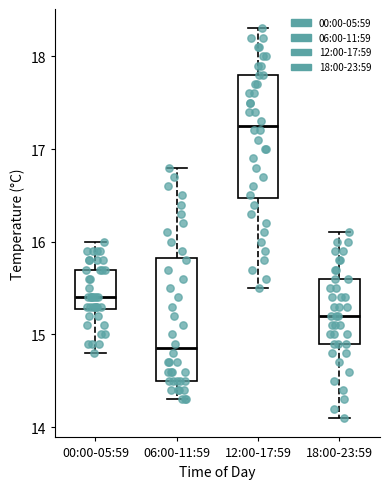

Reading left to right, transcribe this box plot: for each box, give where its median line is, the range the box spans, and where its two whiskers end, as read against the y-axis. The values are not printed on the chart, so give them approximately, as read against the axis.

00:00-05:59: median 15.4, box 15.3 to 15.7, whiskers 14.8 to 16.0
06:00-11:59: median 14.9, box 14.5 to 15.8, whiskers 14.3 to 16.8
12:00-17:59: median 17.3, box 16.5 to 17.8, whiskers 15.5 to 18.3
18:00-23:59: median 15.2, box 14.9 to 15.6, whiskers 14.1 to 16.1